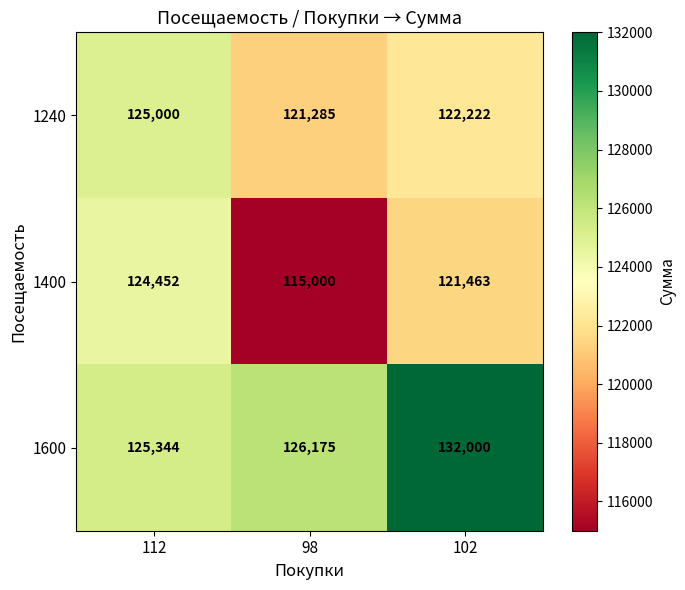

What is the smallest value displayed?

115000